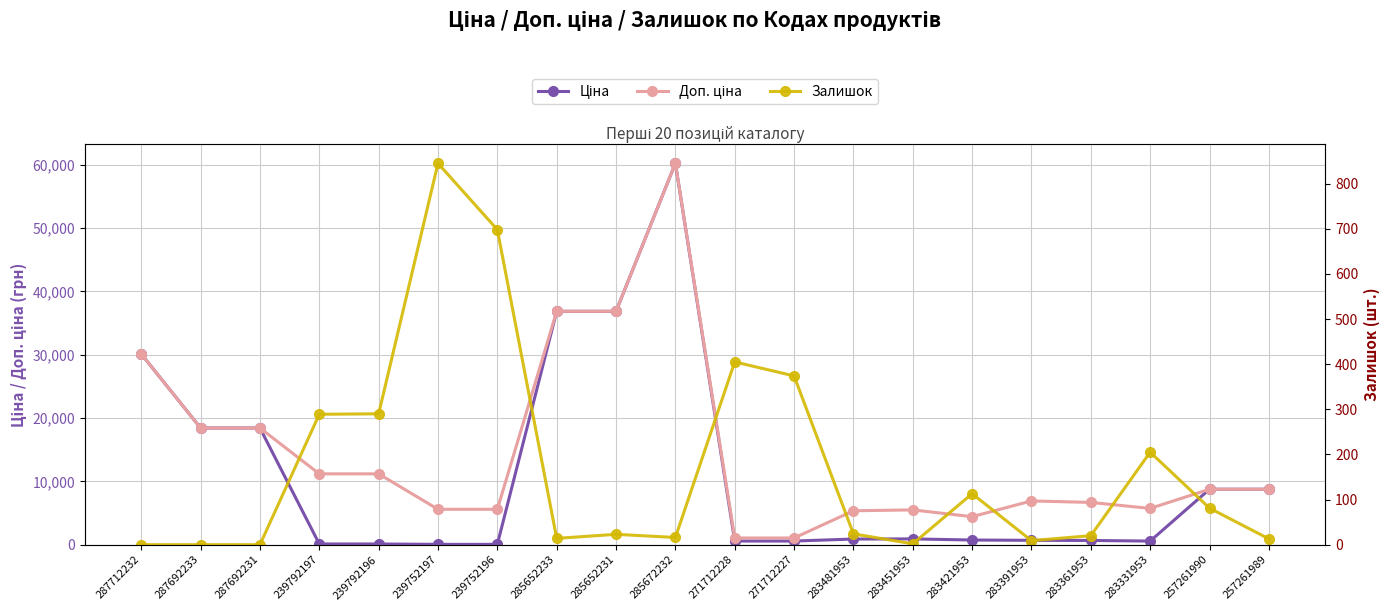

At which category is the sum across all series the highest?

285672232